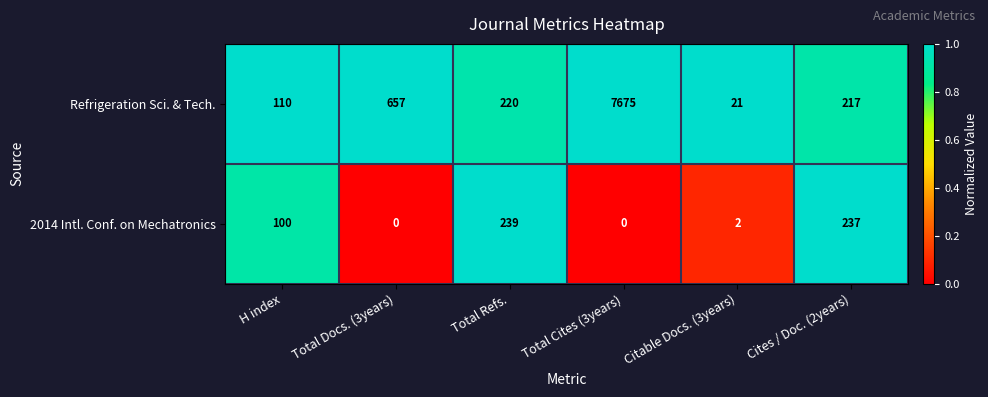

At which category is the sum across all series the highest?

Total Cites (3years)